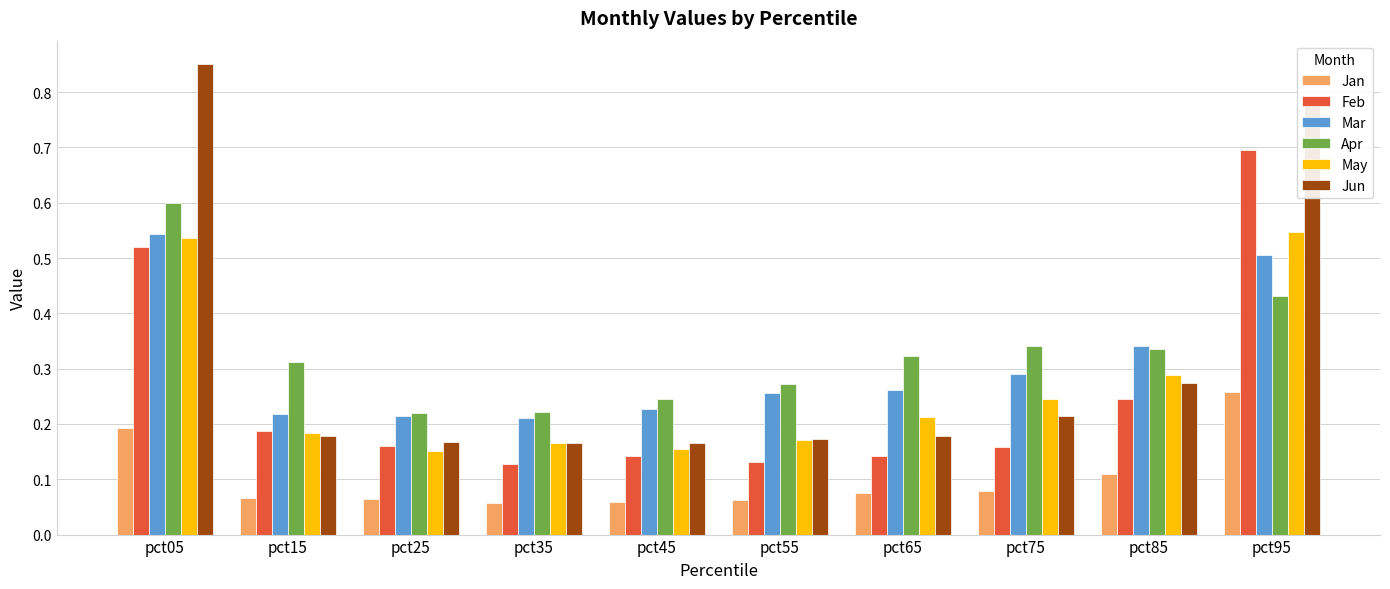

True or false: May has a value of 0.2 at pct45.

True